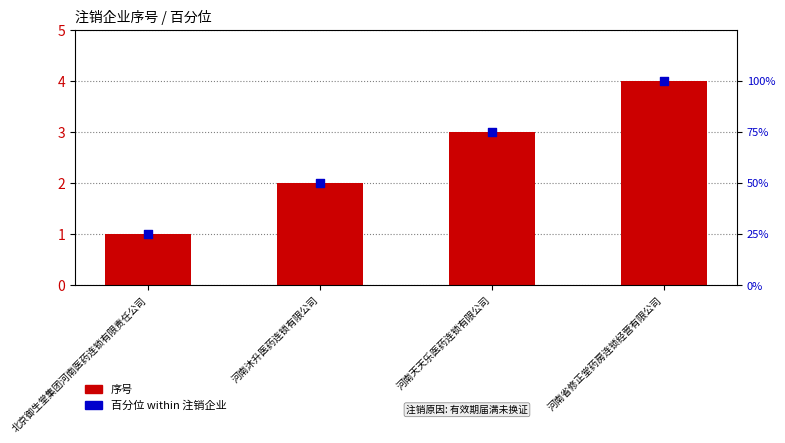

At how many categories does at least one series exceed 17?

4